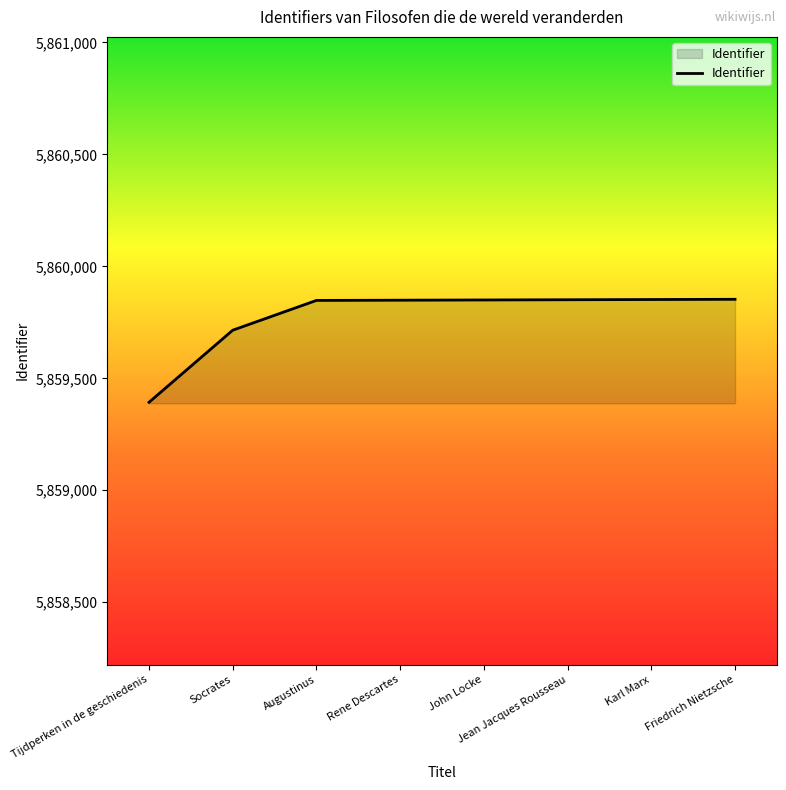

Is it true that the value at Tijdperken in de geschiedenis is 7807525?

False